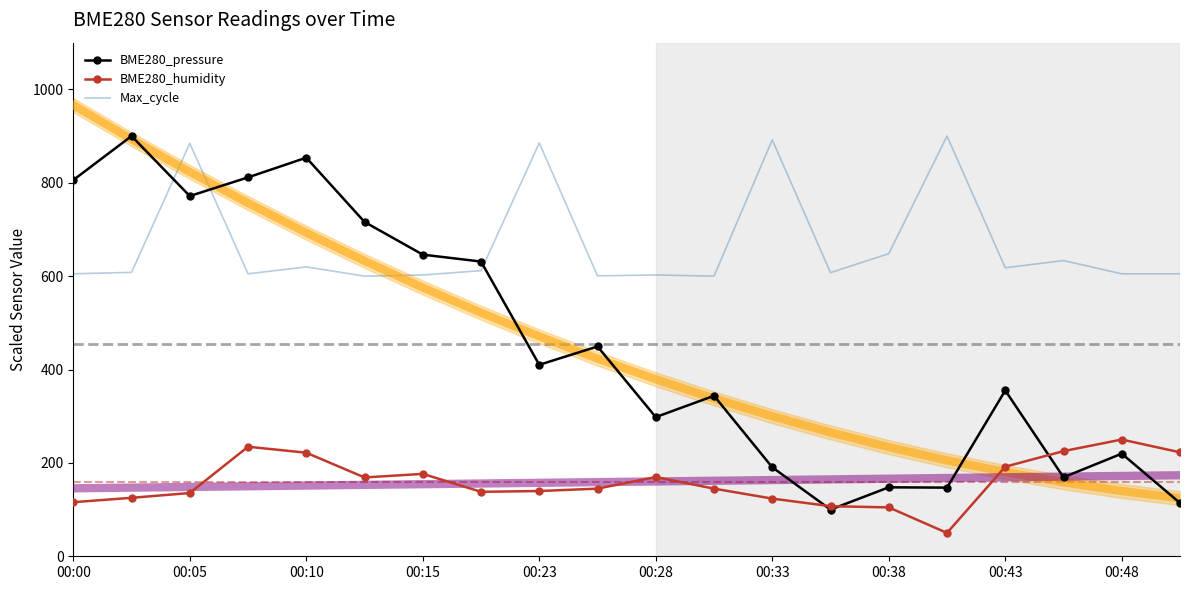

What is the lowest value of the BME280_humidity series?

50.0